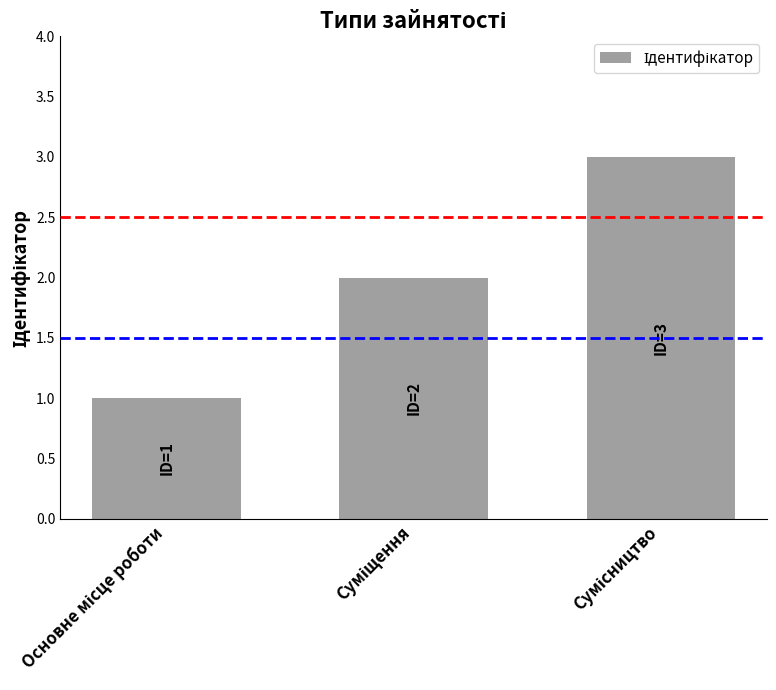

What is the maximum value shown in the chart?

3